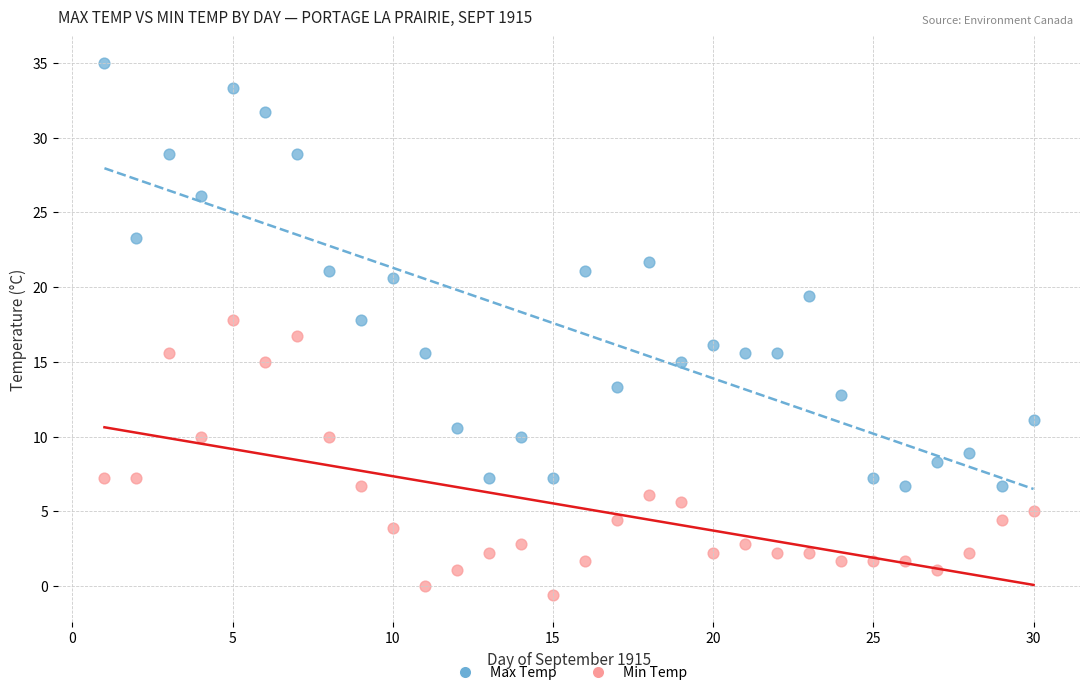

Across all data points, what is the range of X values (max minus min)?

29.0